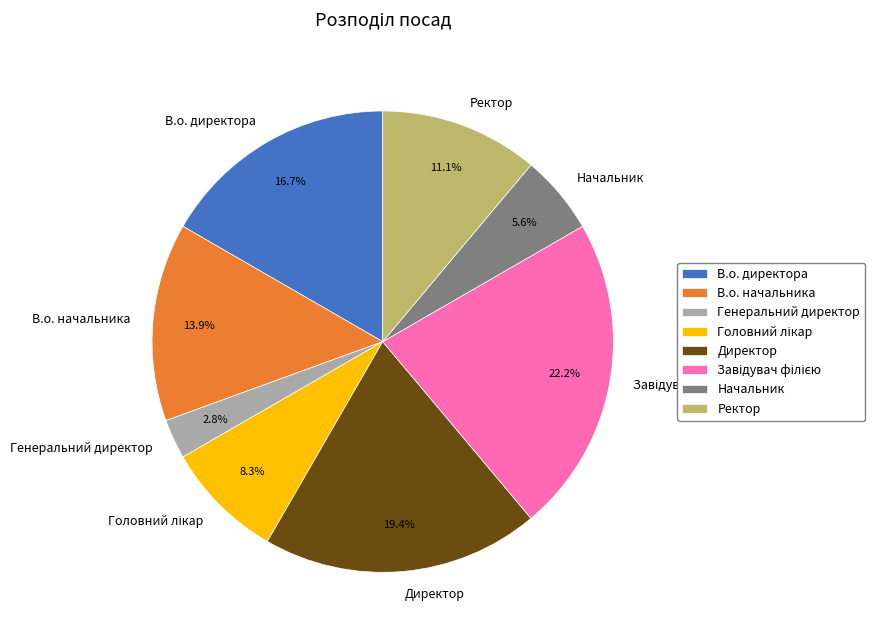

To the nearest percent, what is the difference between the largest and smallest slice percentages?

19%